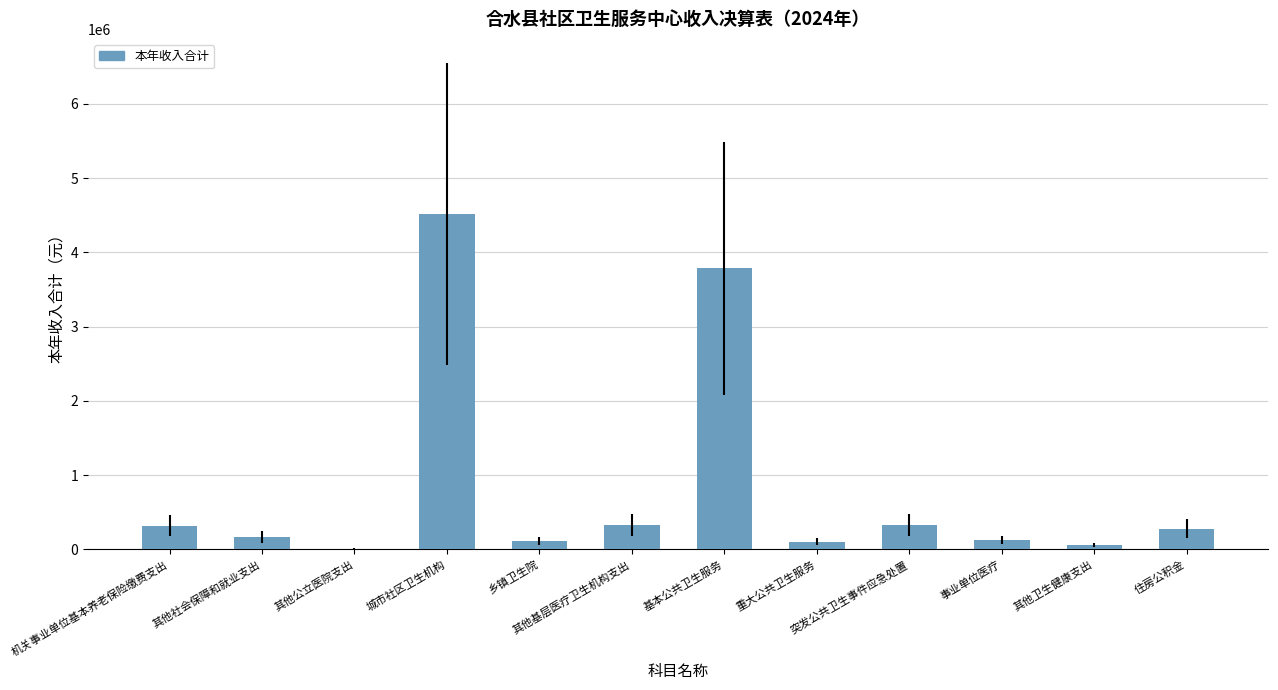

What is the change in value from 其他社会保障和就业支出 to 突发公共卫生事件应急处置?

+158950.4